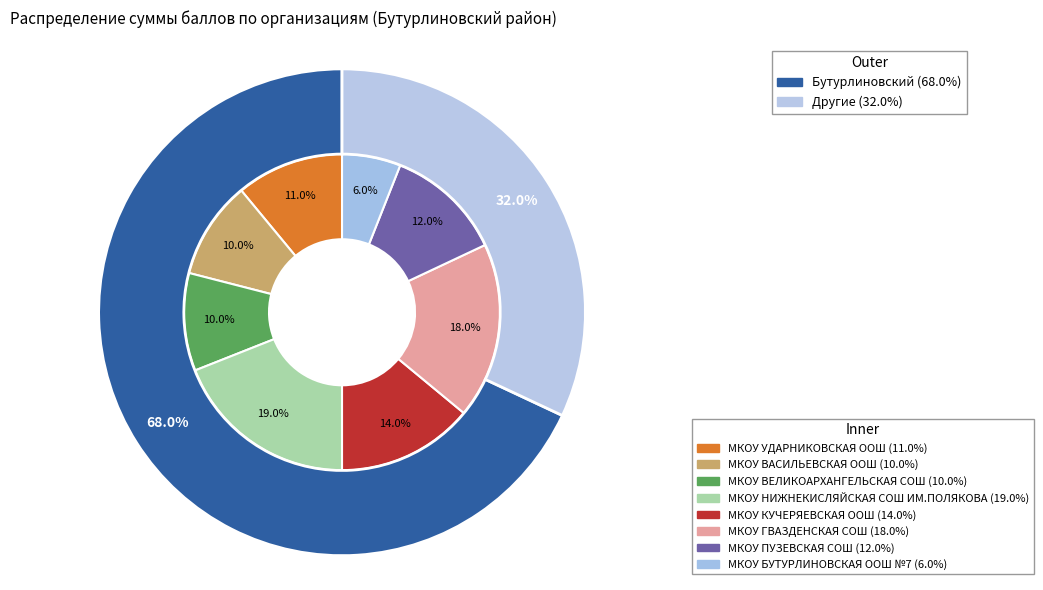

What percentage is NOT represented by МКОУ ПУЗЕВСКАЯ СОШ?

88.0%